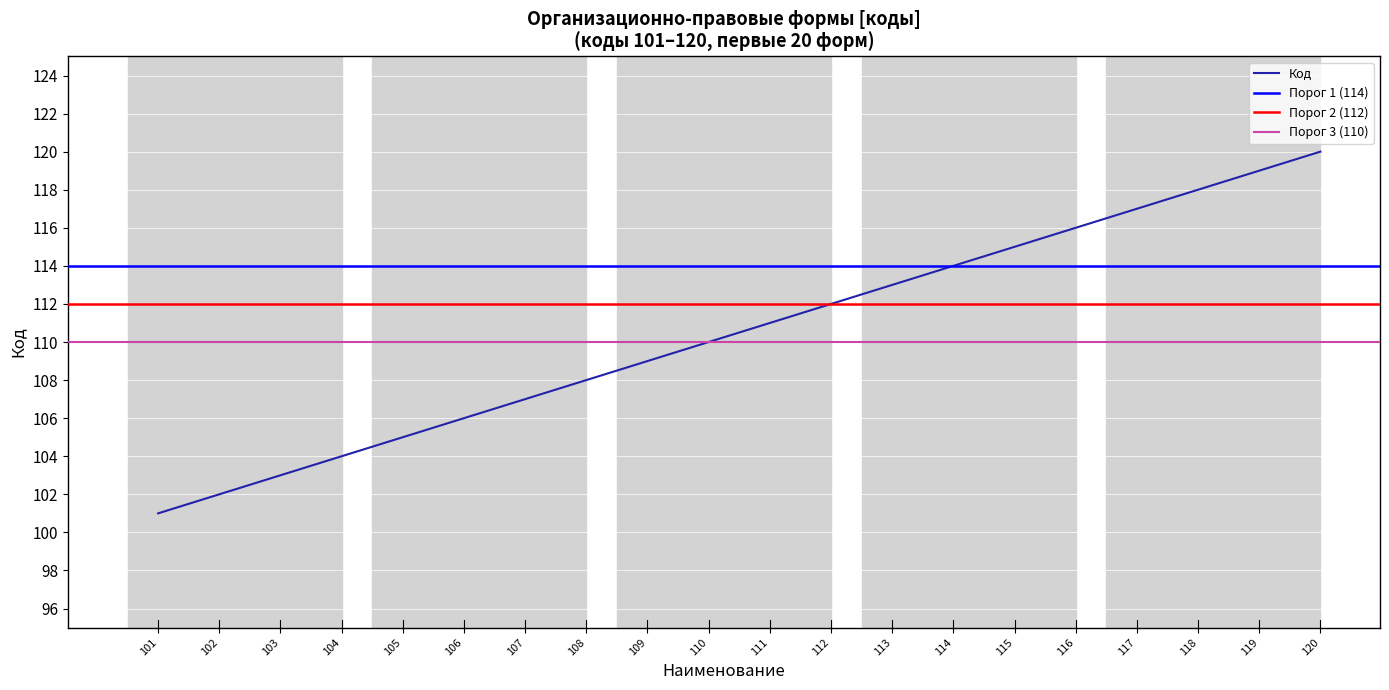

What is the average value?

110